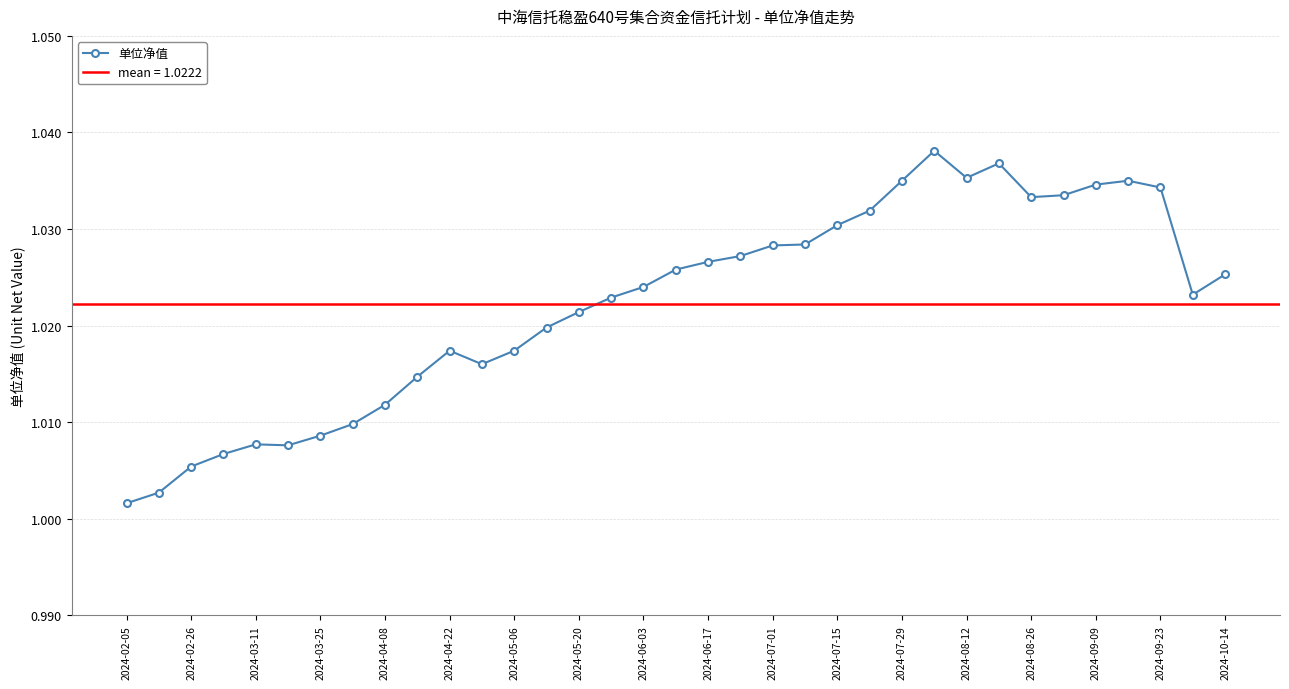

The 单位净值 series shows 1.5 at 2024-07-01. True or false?

False